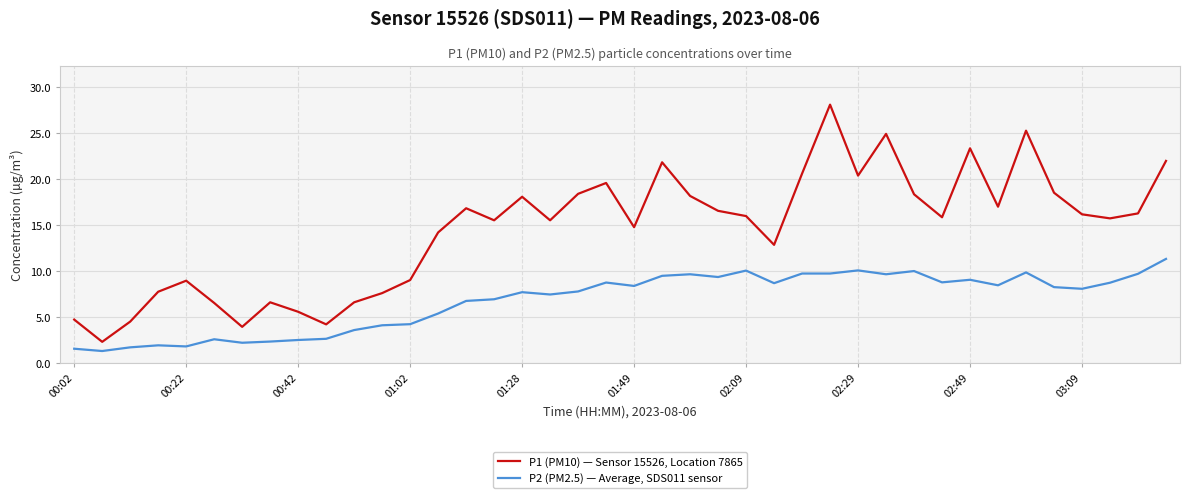

What is the lowest value of the P2 (PM2.5) — Average, SDS011 sensor series?

1.3